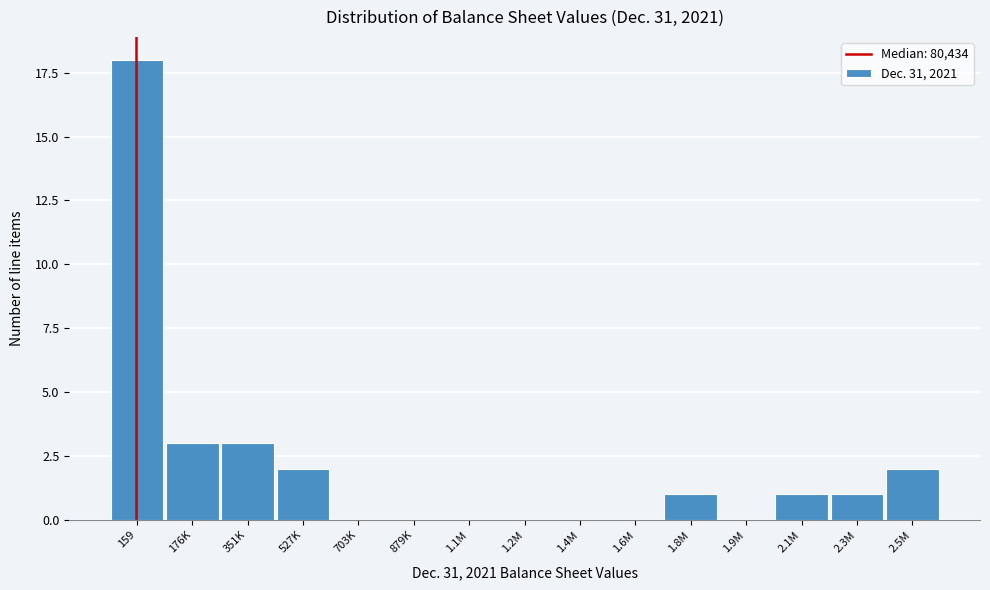

Reading left to right, list all the values displayed in this chart.

159=18	176K=3	351K=3	527K=2	703K=0	879K=0	1.1M=0	1.2M=0	1.4M=0	1.6M=0	1.8M=1	1.9M=0	2.1M=1	2.3M=1	2.5M=2